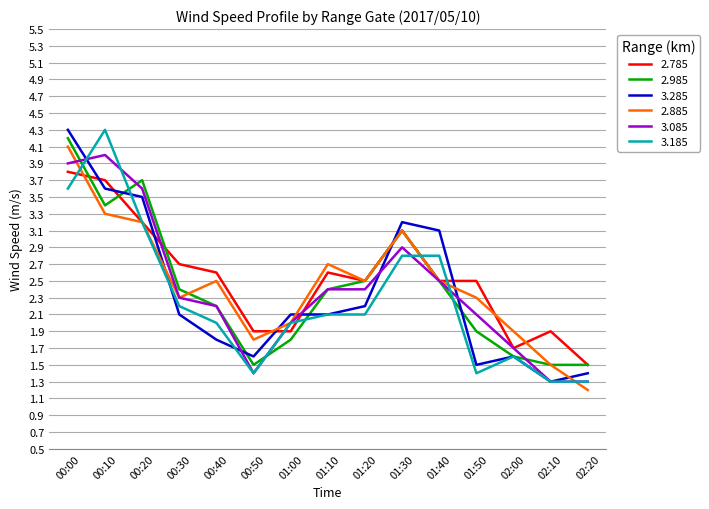

Reading left to right, what are all the values shown in this chart?

2.785: 00:00=3.8	00:10=3.7	00:20=3.2	00:30=2.7	00:40=2.6	00:50=1.9	01:00=1.9	01:10=2.6	01:20=2.5	01:30=3.1	01:40=2.5	01:50=2.5	02:00=1.7	02:10=1.9	02:20=1.5
2.985: 00:00=4.2	00:10=3.4	00:20=3.7	00:30=2.4	00:40=2.2	00:50=1.5	01:00=1.8	01:10=2.4	01:20=2.5	01:30=3.1	01:40=2.5	01:50=1.9	02:00=1.6	02:10=1.5	02:20=1.5
3.285: 00:00=4.3	00:10=3.6	00:20=3.5	00:30=2.1	00:40=1.8	00:50=1.6	01:00=2.1	01:10=2.1	01:20=2.2	01:30=3.2	01:40=3.1	01:50=1.5	02:00=1.6	02:10=1.3	02:20=1.4
2.885: 00:00=4.1	00:10=3.3	00:20=3.2	00:30=2.3	00:40=2.5	00:50=1.8	01:00=2.0	01:10=2.7	01:20=2.5	01:30=3.1	01:40=2.5	01:50=2.3	02:00=1.9	02:10=1.5	02:20=1.2
3.085: 00:00=3.9	00:10=4.0	00:20=3.6	00:30=2.3	00:40=2.2	00:50=1.4	01:00=2.0	01:10=2.4	01:20=2.4	01:30=2.9	01:40=2.5	01:50=2.1	02:00=1.7	02:10=1.3	02:20=1.3
3.185: 00:00=3.6	00:10=4.3	00:20=3.2	00:30=2.2	00:40=2.0	00:50=1.4	01:00=2.0	01:10=2.1	01:20=2.1	01:30=2.8	01:40=2.8	01:50=1.4	02:00=1.6	02:10=1.3	02:20=1.3